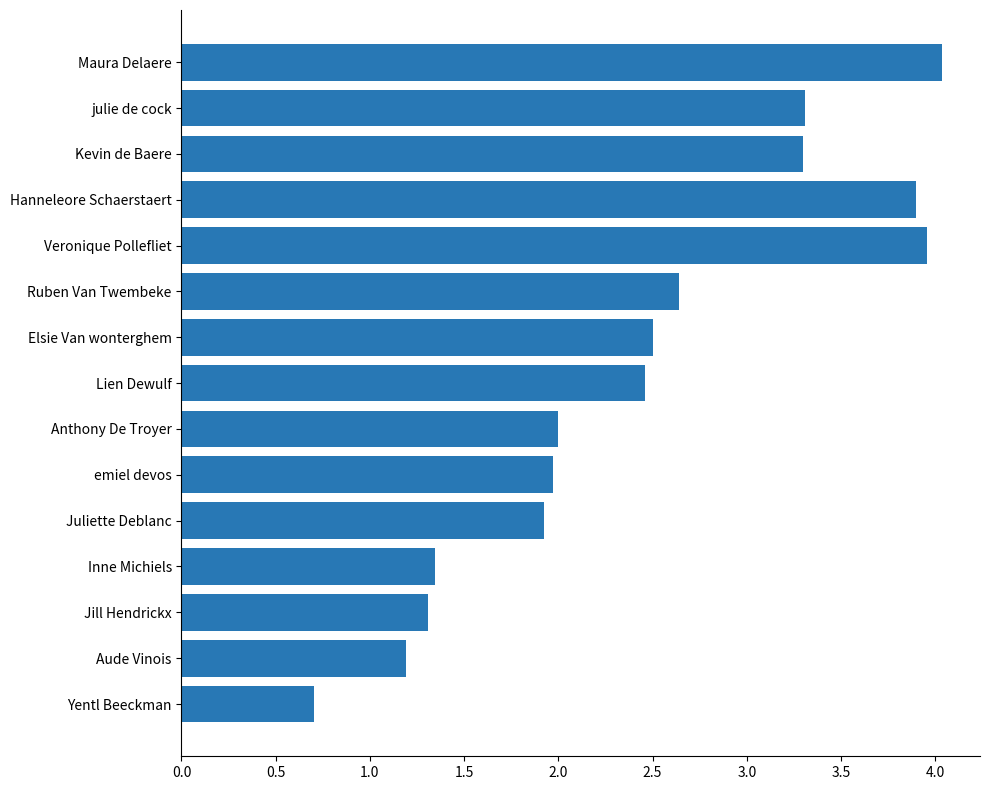

How many distinct data groups are displayed?

1